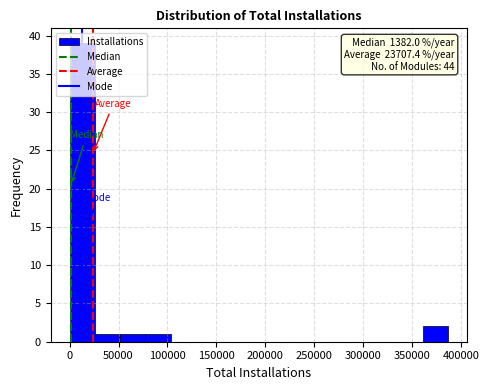

Which range on the x-axis has the tallest bar?

0 to 25000